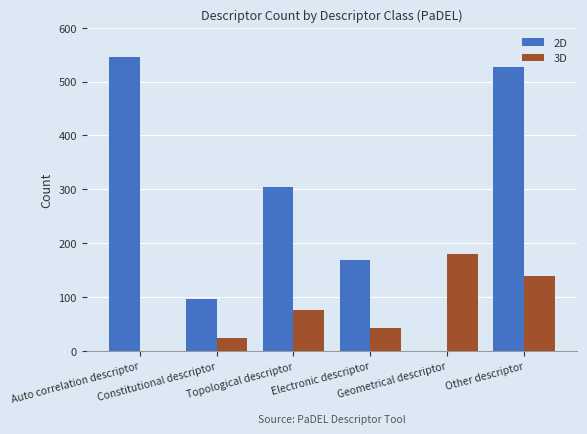

What is the maximum value shown in the chart?

546